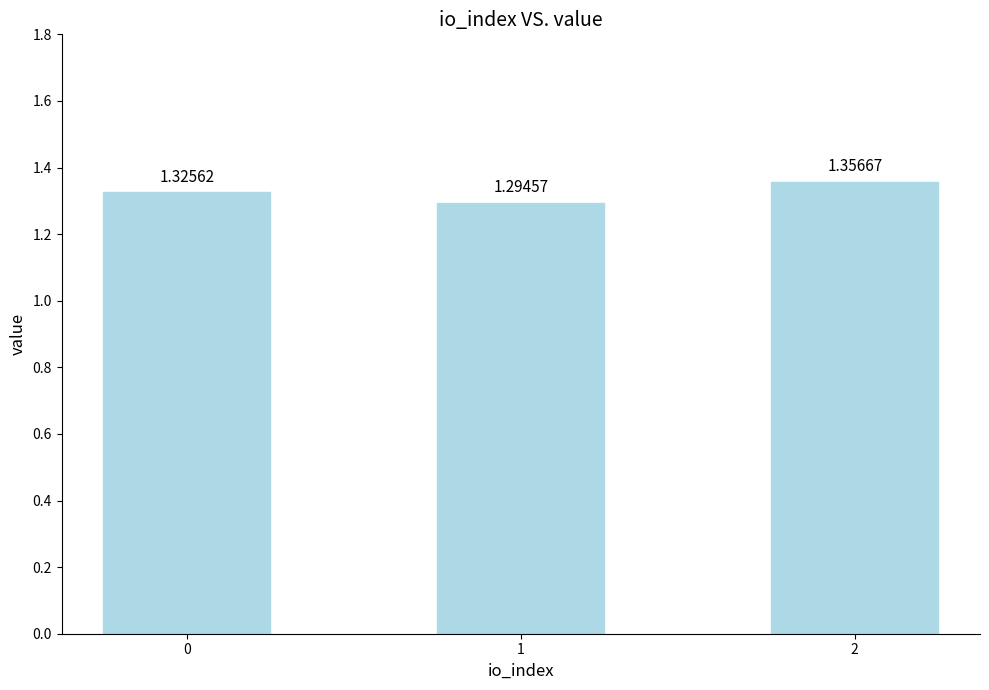

What is the sum of all values?

4.0